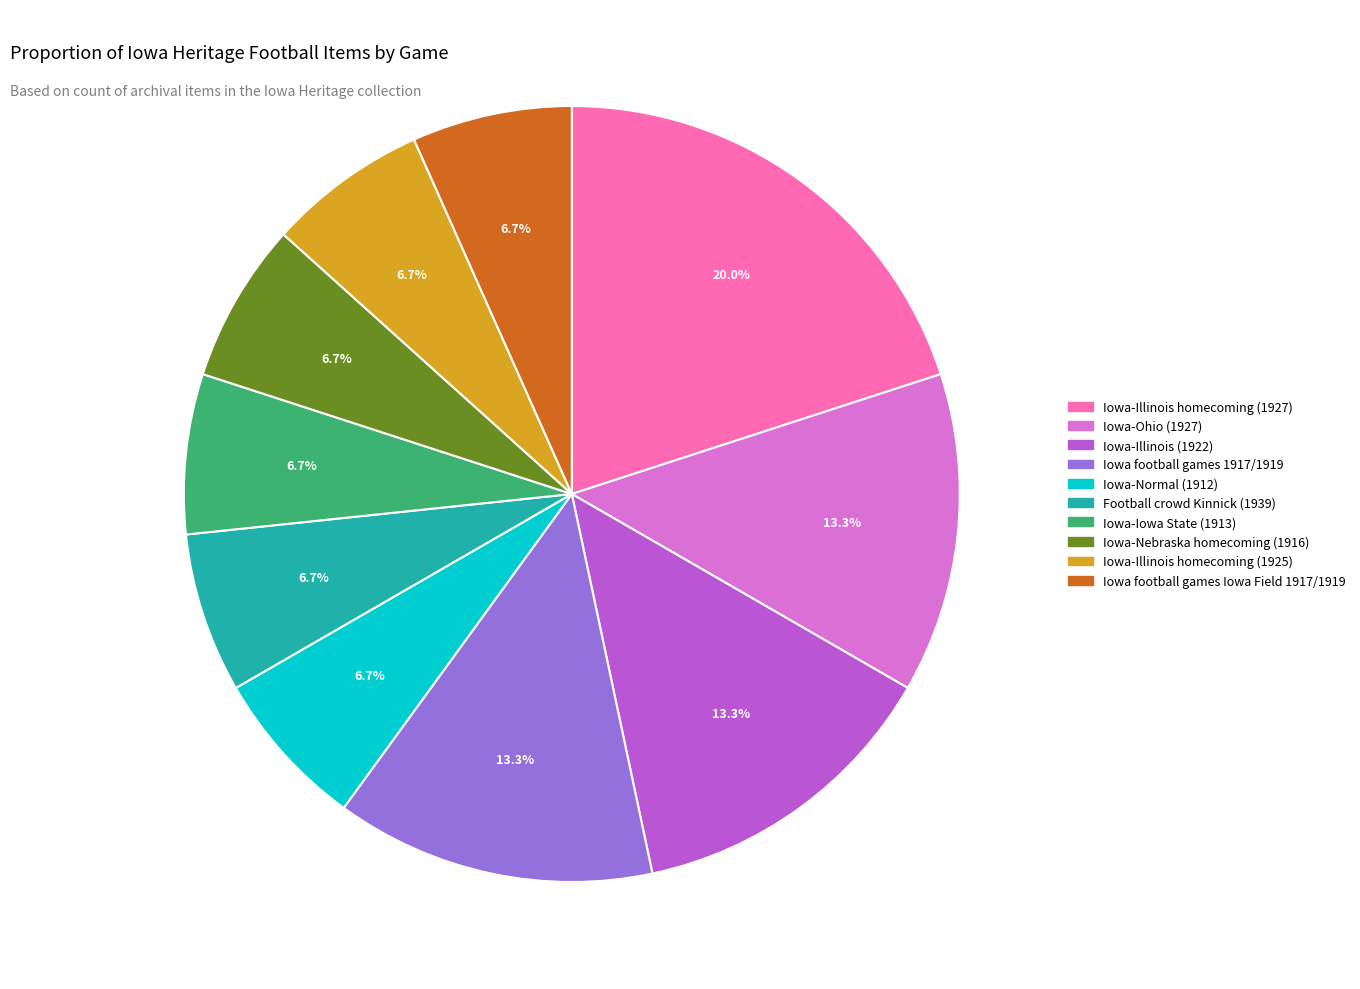

The Iowa-Normal (1912) slice represents 7% of the pie. True or false?

True